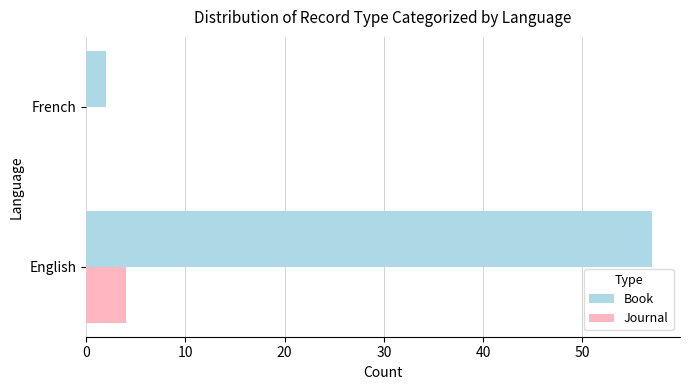

Which series changed the most between English and French?

Book